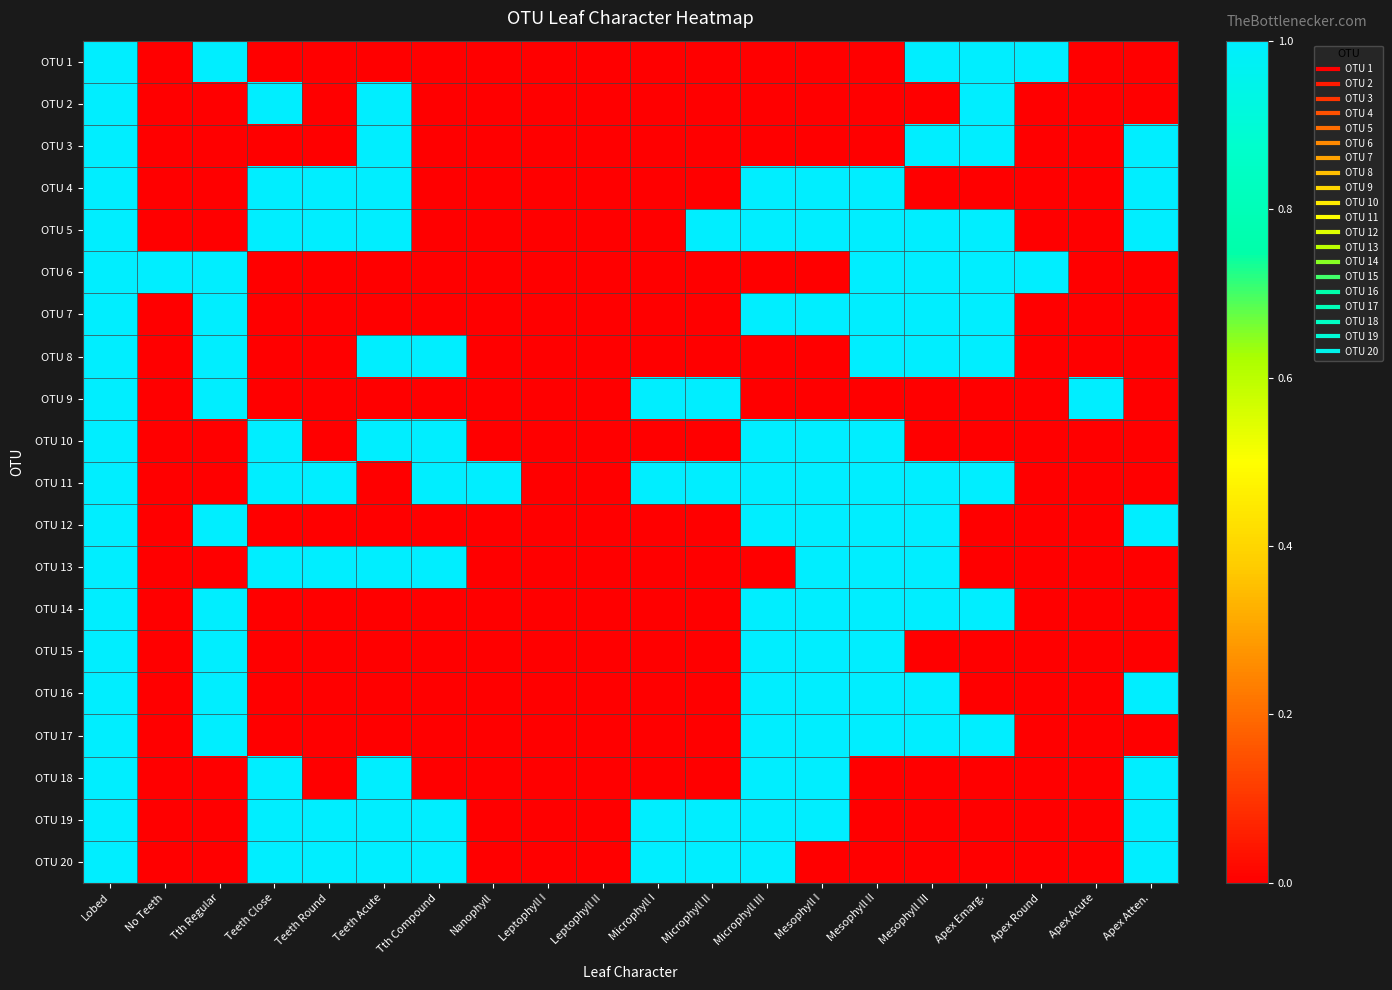

Reading right to left, transcribe all the data shown in this chart.

OTU 1: Apex Atten.=0	Apex Acute=0	Apex Round=1	Apex Emarg.=1	Mesophyll III=1	Mesophyll II=0	Mesophyll I=0	Microphyll III=0	Microphyll II=0	Microphyll I=0	Leptophyll II=0	Leptophyll I=0	Nanophyll=0	Tth Compound=0	Teeth Acute=0	Teeth Round=0	Teeth Close=0	Tth Regular=1	No Teeth=0	Lobed=1
OTU 2: Apex Atten.=0	Apex Acute=0	Apex Round=0	Apex Emarg.=1	Mesophyll III=0	Mesophyll II=0	Mesophyll I=0	Microphyll III=0	Microphyll II=0	Microphyll I=0	Leptophyll II=0	Leptophyll I=0	Nanophyll=0	Tth Compound=0	Teeth Acute=1	Teeth Round=0	Teeth Close=1	Tth Regular=0	No Teeth=0	Lobed=1
OTU 3: Apex Atten.=1	Apex Acute=0	Apex Round=0	Apex Emarg.=1	Mesophyll III=1	Mesophyll II=0	Mesophyll I=0	Microphyll III=0	Microphyll II=0	Microphyll I=0	Leptophyll II=0	Leptophyll I=0	Nanophyll=0	Tth Compound=0	Teeth Acute=1	Teeth Round=0	Teeth Close=0	Tth Regular=0	No Teeth=0	Lobed=1
OTU 4: Apex Atten.=1	Apex Acute=0	Apex Round=0	Apex Emarg.=0	Mesophyll III=0	Mesophyll II=1	Mesophyll I=1	Microphyll III=1	Microphyll II=0	Microphyll I=0	Leptophyll II=0	Leptophyll I=0	Nanophyll=0	Tth Compound=0	Teeth Acute=1	Teeth Round=1	Teeth Close=1	Tth Regular=0	No Teeth=0	Lobed=1
OTU 5: Apex Atten.=1	Apex Acute=0	Apex Round=0	Apex Emarg.=1	Mesophyll III=1	Mesophyll II=1	Mesophyll I=1	Microphyll III=1	Microphyll II=1	Microphyll I=0	Leptophyll II=0	Leptophyll I=0	Nanophyll=0	Tth Compound=0	Teeth Acute=1	Teeth Round=1	Teeth Close=1	Tth Regular=0	No Teeth=0	Lobed=1
OTU 6: Apex Atten.=0	Apex Acute=0	Apex Round=1	Apex Emarg.=1	Mesophyll III=1	Mesophyll II=1	Mesophyll I=0	Microphyll III=0	Microphyll II=0	Microphyll I=0	Leptophyll II=0	Leptophyll I=0	Nanophyll=0	Tth Compound=0	Teeth Acute=0	Teeth Round=0	Teeth Close=0	Tth Regular=1	No Teeth=1	Lobed=1
OTU 7: Apex Atten.=0	Apex Acute=0	Apex Round=0	Apex Emarg.=1	Mesophyll III=1	Mesophyll II=1	Mesophyll I=1	Microphyll III=1	Microphyll II=0	Microphyll I=0	Leptophyll II=0	Leptophyll I=0	Nanophyll=0	Tth Compound=0	Teeth Acute=0	Teeth Round=0	Teeth Close=0	Tth Regular=1	No Teeth=0	Lobed=1
OTU 8: Apex Atten.=0	Apex Acute=0	Apex Round=0	Apex Emarg.=1	Mesophyll III=1	Mesophyll II=1	Mesophyll I=0	Microphyll III=0	Microphyll II=0	Microphyll I=0	Leptophyll II=0	Leptophyll I=0	Nanophyll=0	Tth Compound=1	Teeth Acute=1	Teeth Round=0	Teeth Close=0	Tth Regular=1	No Teeth=0	Lobed=1
OTU 9: Apex Atten.=0	Apex Acute=1	Apex Round=0	Apex Emarg.=0	Mesophyll III=0	Mesophyll II=0	Mesophyll I=0	Microphyll III=0	Microphyll II=1	Microphyll I=1	Leptophyll II=0	Leptophyll I=0	Nanophyll=0	Tth Compound=0	Teeth Acute=0	Teeth Round=0	Teeth Close=0	Tth Regular=1	No Teeth=0	Lobed=1
OTU 10: Apex Atten.=0	Apex Acute=0	Apex Round=0	Apex Emarg.=0	Mesophyll III=0	Mesophyll II=1	Mesophyll I=1	Microphyll III=1	Microphyll II=0	Microphyll I=0	Leptophyll II=0	Leptophyll I=0	Nanophyll=0	Tth Compound=1	Teeth Acute=1	Teeth Round=0	Teeth Close=1	Tth Regular=0	No Teeth=0	Lobed=1
OTU 11: Apex Atten.=0	Apex Acute=0	Apex Round=0	Apex Emarg.=1	Mesophyll III=1	Mesophyll II=1	Mesophyll I=1	Microphyll III=1	Microphyll II=1	Microphyll I=1	Leptophyll II=0	Leptophyll I=0	Nanophyll=1	Tth Compound=1	Teeth Acute=0	Teeth Round=1	Teeth Close=1	Tth Regular=0	No Teeth=0	Lobed=1
OTU 12: Apex Atten.=1	Apex Acute=0	Apex Round=0	Apex Emarg.=0	Mesophyll III=1	Mesophyll II=1	Mesophyll I=1	Microphyll III=1	Microphyll II=0	Microphyll I=0	Leptophyll II=0	Leptophyll I=0	Nanophyll=0	Tth Compound=0	Teeth Acute=0	Teeth Round=0	Teeth Close=0	Tth Regular=1	No Teeth=0	Lobed=1
OTU 13: Apex Atten.=0	Apex Acute=0	Apex Round=0	Apex Emarg.=0	Mesophyll III=1	Mesophyll II=1	Mesophyll I=1	Microphyll III=0	Microphyll II=0	Microphyll I=0	Leptophyll II=0	Leptophyll I=0	Nanophyll=0	Tth Compound=1	Teeth Acute=1	Teeth Round=1	Teeth Close=1	Tth Regular=0	No Teeth=0	Lobed=1
OTU 14: Apex Atten.=0	Apex Acute=0	Apex Round=0	Apex Emarg.=1	Mesophyll III=1	Mesophyll II=1	Mesophyll I=1	Microphyll III=1	Microphyll II=0	Microphyll I=0	Leptophyll II=0	Leptophyll I=0	Nanophyll=0	Tth Compound=0	Teeth Acute=0	Teeth Round=0	Teeth Close=0	Tth Regular=1	No Teeth=0	Lobed=1
OTU 15: Apex Atten.=0	Apex Acute=0	Apex Round=0	Apex Emarg.=0	Mesophyll III=0	Mesophyll II=1	Mesophyll I=1	Microphyll III=1	Microphyll II=0	Microphyll I=0	Leptophyll II=0	Leptophyll I=0	Nanophyll=0	Tth Compound=0	Teeth Acute=0	Teeth Round=0	Teeth Close=0	Tth Regular=1	No Teeth=0	Lobed=1
OTU 16: Apex Atten.=1	Apex Acute=0	Apex Round=0	Apex Emarg.=0	Mesophyll III=1	Mesophyll II=1	Mesophyll I=1	Microphyll III=1	Microphyll II=0	Microphyll I=0	Leptophyll II=0	Leptophyll I=0	Nanophyll=0	Tth Compound=0	Teeth Acute=0	Teeth Round=0	Teeth Close=0	Tth Regular=1	No Teeth=0	Lobed=1
OTU 17: Apex Atten.=0	Apex Acute=0	Apex Round=0	Apex Emarg.=1	Mesophyll III=1	Mesophyll II=1	Mesophyll I=1	Microphyll III=1	Microphyll II=0	Microphyll I=0	Leptophyll II=0	Leptophyll I=0	Nanophyll=0	Tth Compound=0	Teeth Acute=0	Teeth Round=0	Teeth Close=0	Tth Regular=1	No Teeth=0	Lobed=1
OTU 18: Apex Atten.=1	Apex Acute=0	Apex Round=0	Apex Emarg.=0	Mesophyll III=0	Mesophyll II=0	Mesophyll I=1	Microphyll III=1	Microphyll II=0	Microphyll I=0	Leptophyll II=0	Leptophyll I=0	Nanophyll=0	Tth Compound=0	Teeth Acute=1	Teeth Round=0	Teeth Close=1	Tth Regular=0	No Teeth=0	Lobed=1
OTU 19: Apex Atten.=1	Apex Acute=0	Apex Round=0	Apex Emarg.=0	Mesophyll III=0	Mesophyll II=0	Mesophyll I=1	Microphyll III=1	Microphyll II=1	Microphyll I=1	Leptophyll II=0	Leptophyll I=0	Nanophyll=0	Tth Compound=1	Teeth Acute=1	Teeth Round=1	Teeth Close=1	Tth Regular=0	No Teeth=0	Lobed=1
OTU 20: Apex Atten.=1	Apex Acute=0	Apex Round=0	Apex Emarg.=0	Mesophyll III=0	Mesophyll II=0	Mesophyll I=0	Microphyll III=1	Microphyll II=1	Microphyll I=1	Leptophyll II=0	Leptophyll I=0	Nanophyll=0	Tth Compound=1	Teeth Acute=1	Teeth Round=1	Teeth Close=1	Tth Regular=0	No Teeth=0	Lobed=1